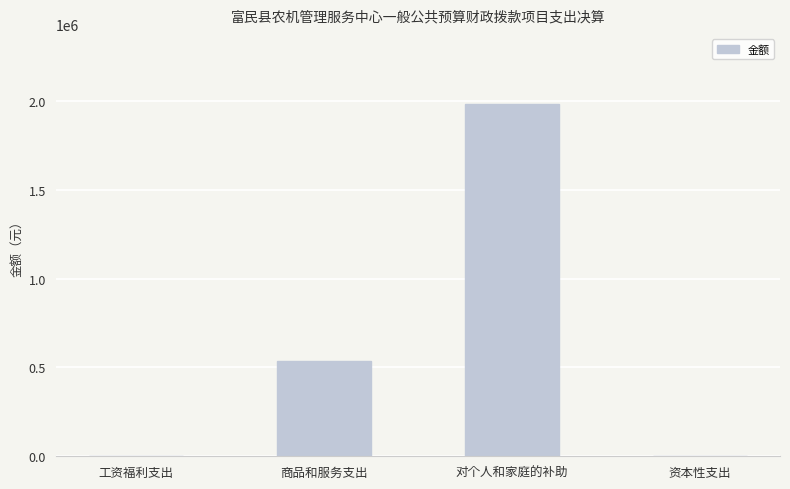

What is the sum of the values at 资本性支出 and 对个人和家庭的补助?

1981220.0